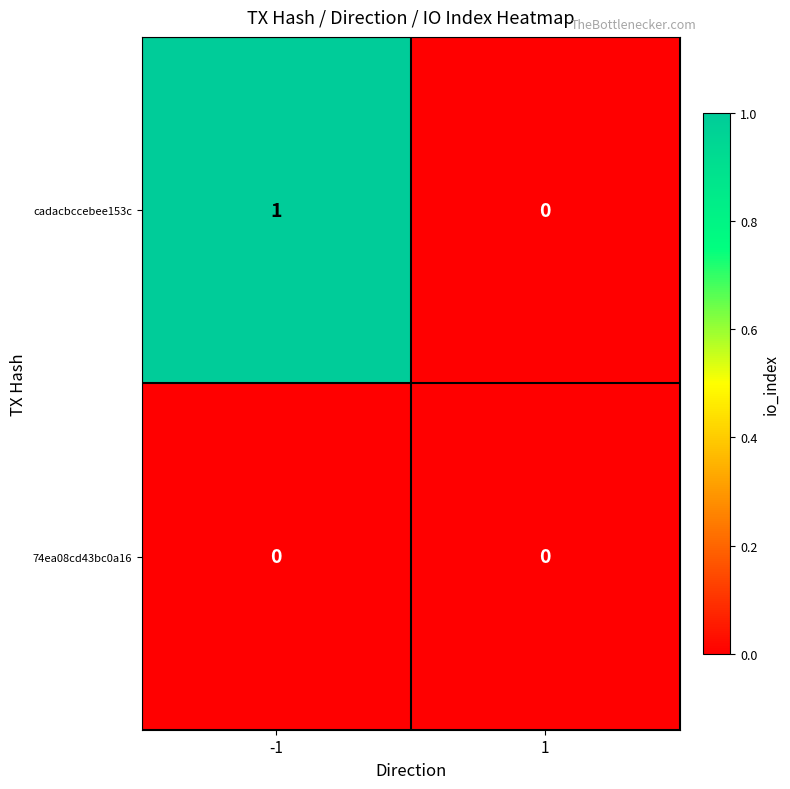

Reading left to right, extract all data points from this chart.

cadacbccebee153c: 1	0
74ea08cd43bc0a16: 0	0